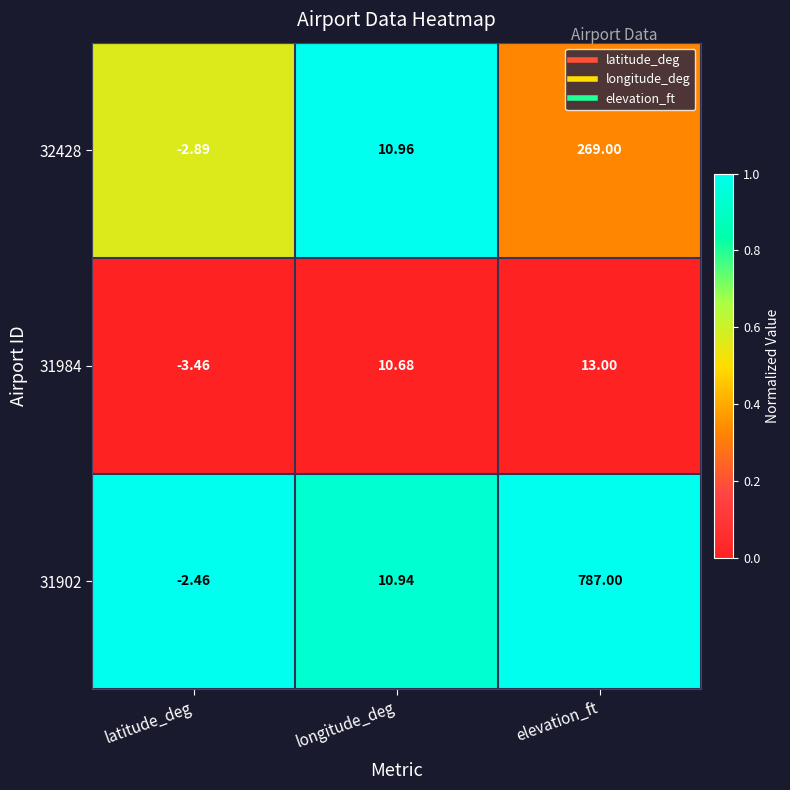

At which category does the chart reach its minimum across all series?

latitude_deg